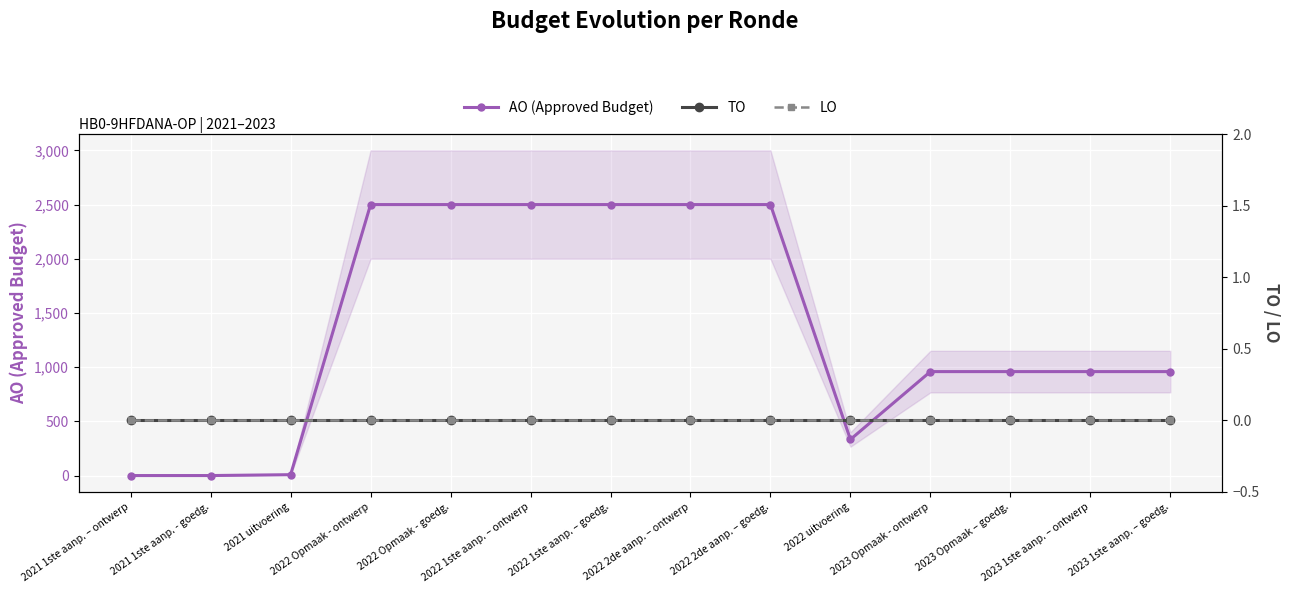

Where is AO (Approved Budget) nearest to the value 1250?

2023 Opmaak - ontwerp